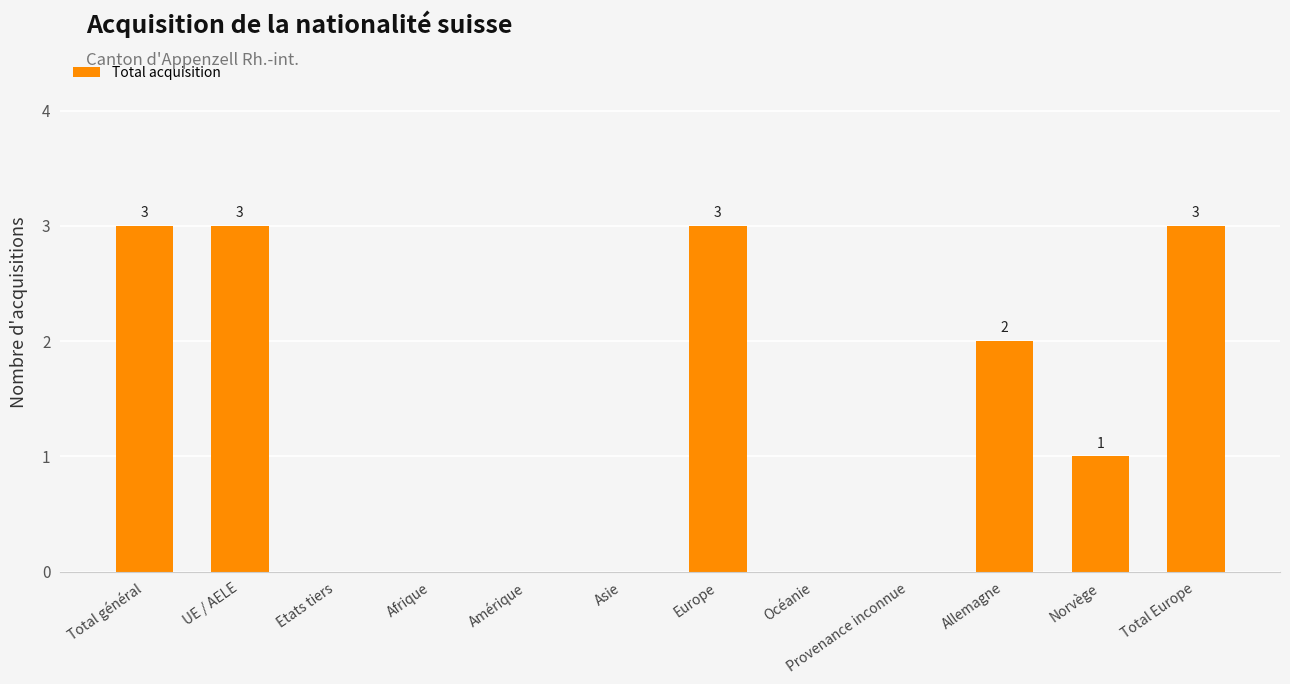

What is the maximum value shown in the chart?

3